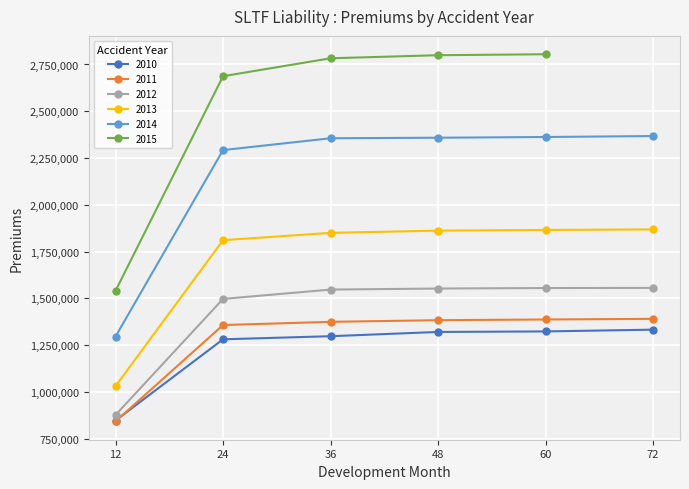

What is the minimum value for 2013?

1031139